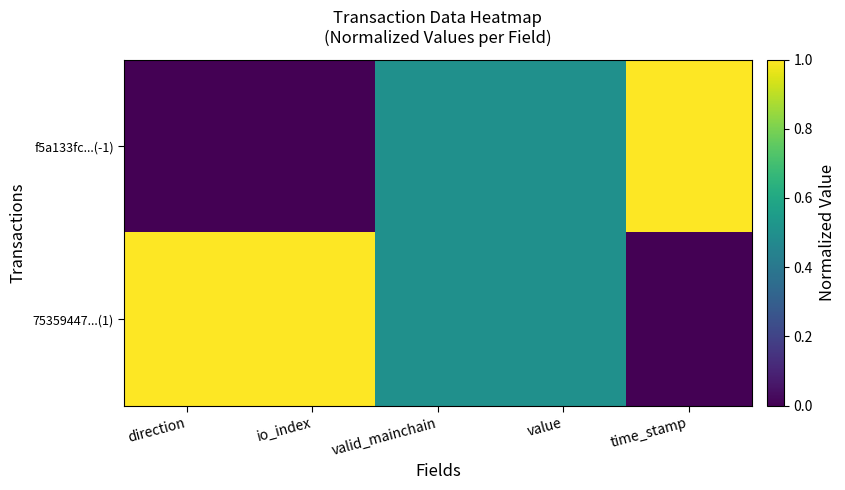

Rank the series at value from lowest to highest value.

f5a133fc...(-1), 75359447...(1)